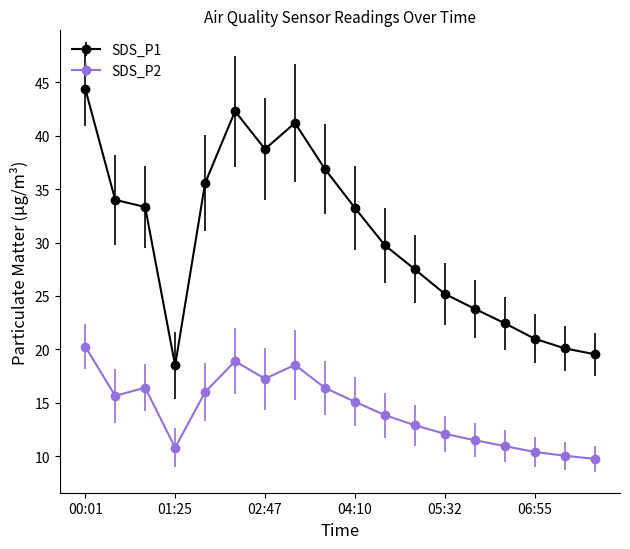

What is the minimum value for SDS_P1?

18.5